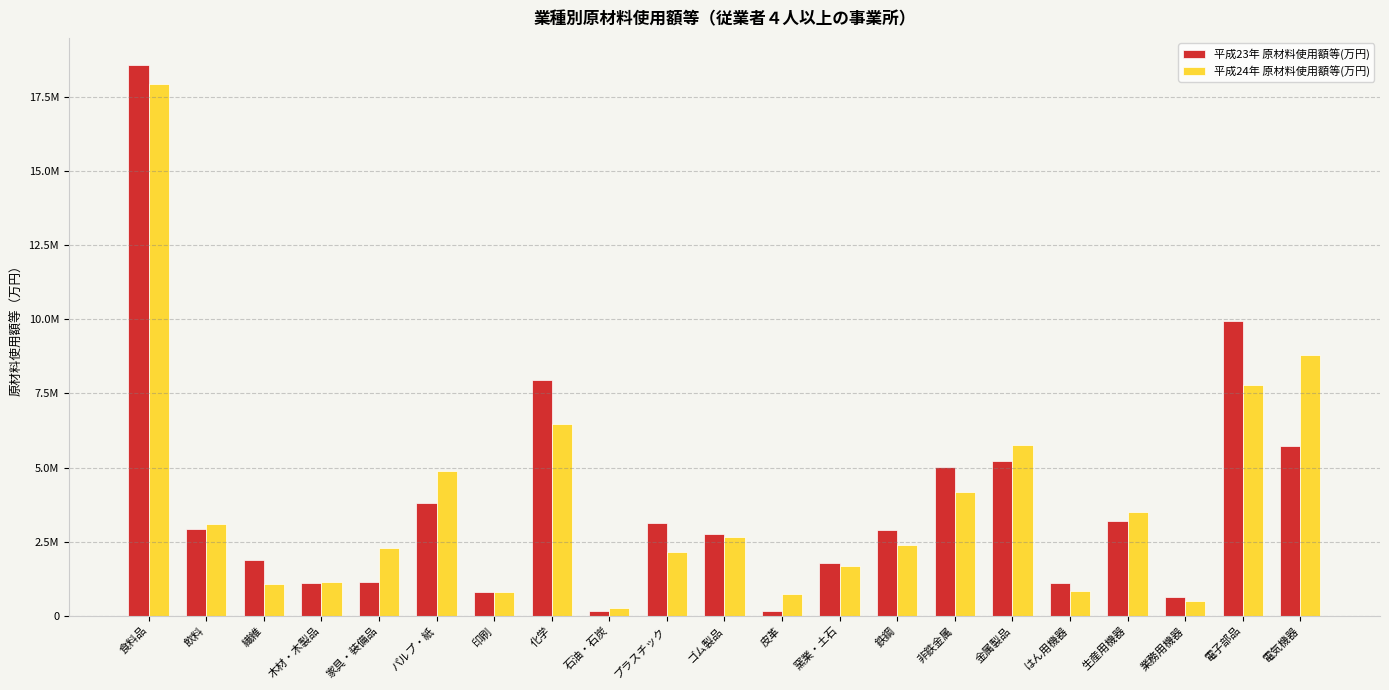

Does the chart contain stacked bars?

No